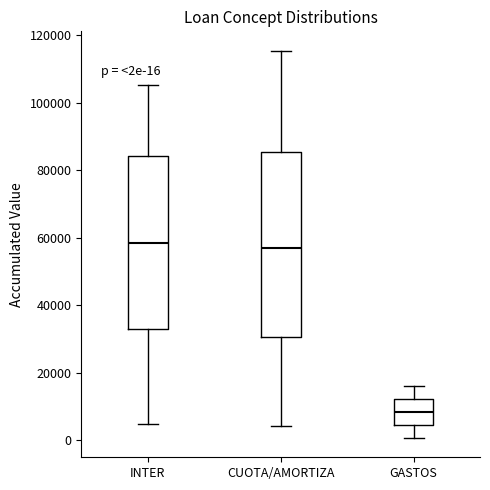

Comparing the boxes themselves (not the whiskers), which one is the tallest?

CUOTA/AMORTIZA